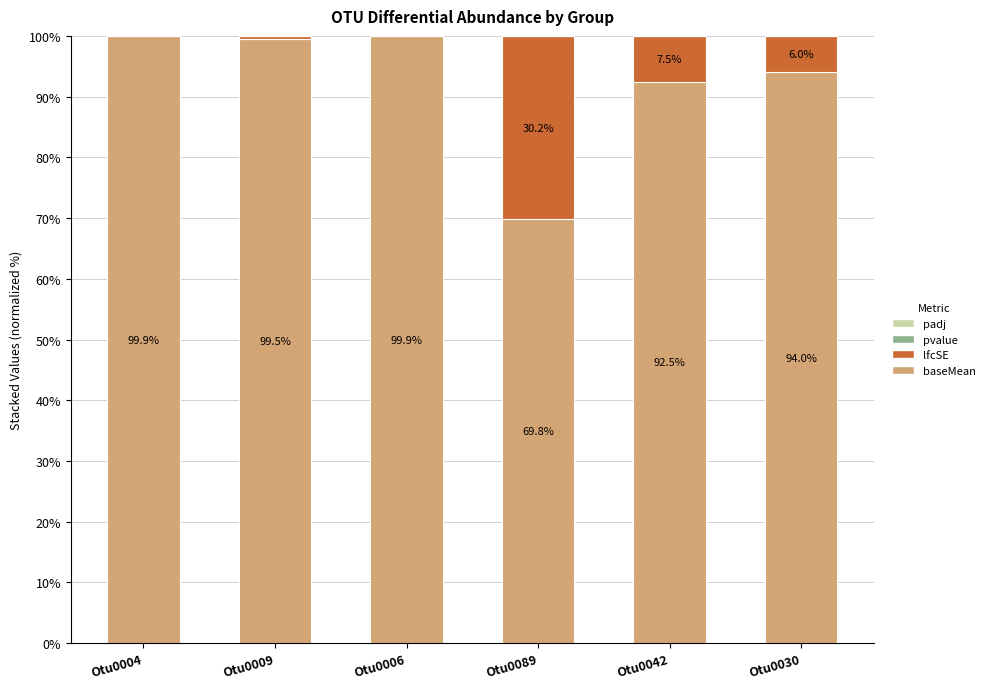

Which series has the largest range (max minus min)?

baseMean